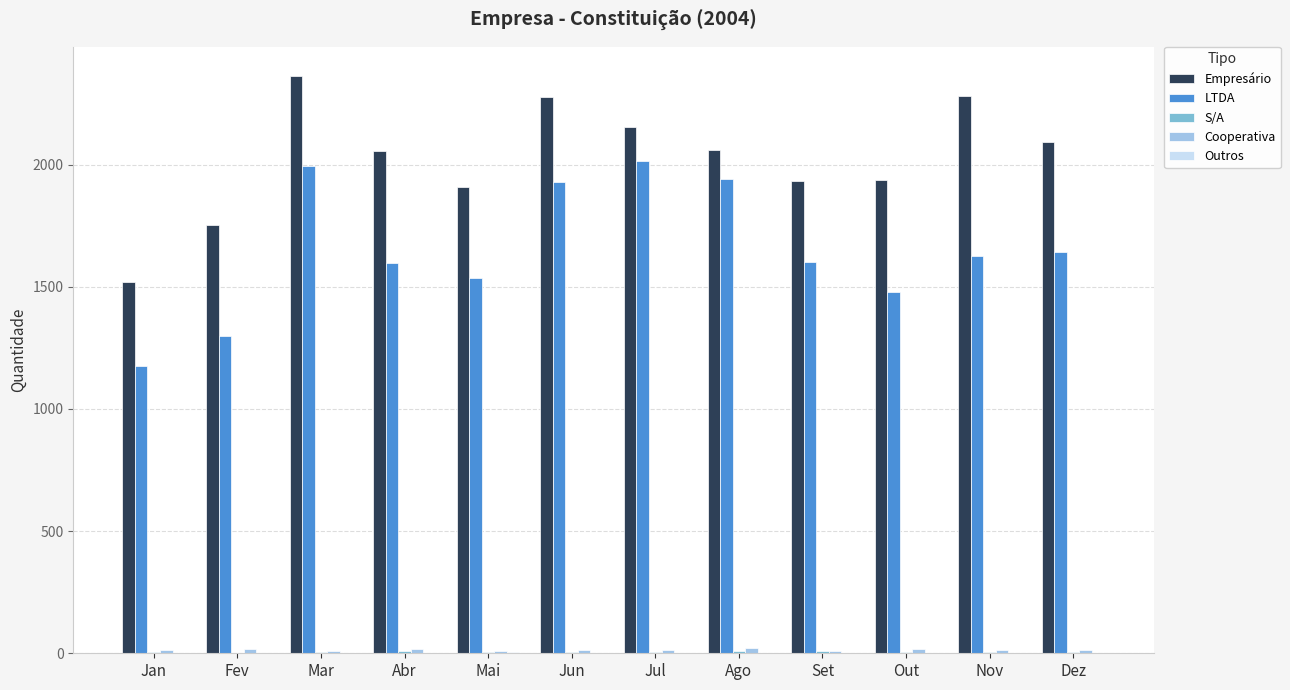

Which series has the largest total across all categories?

Empresário